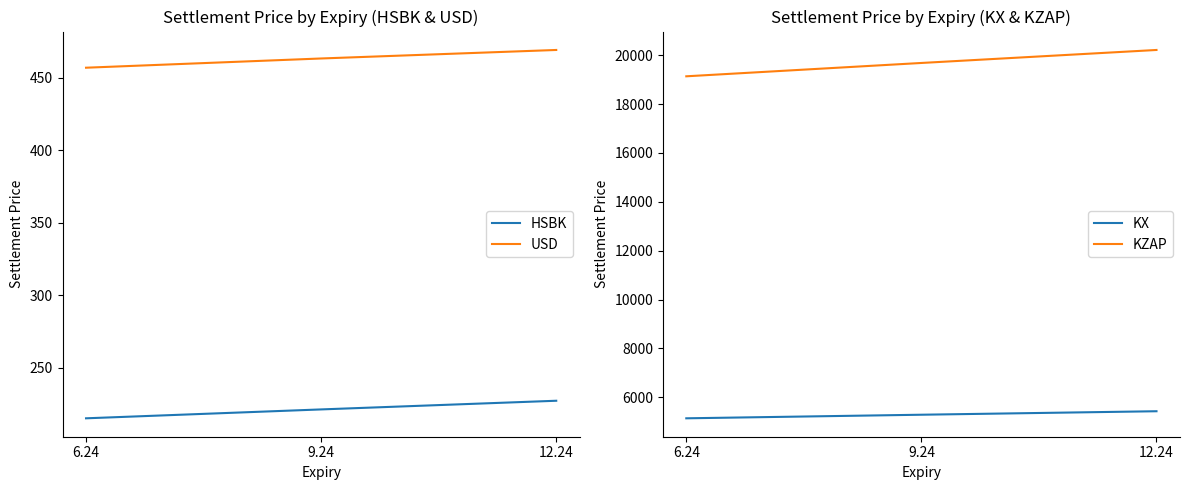

What position from the left is 6.24?

1